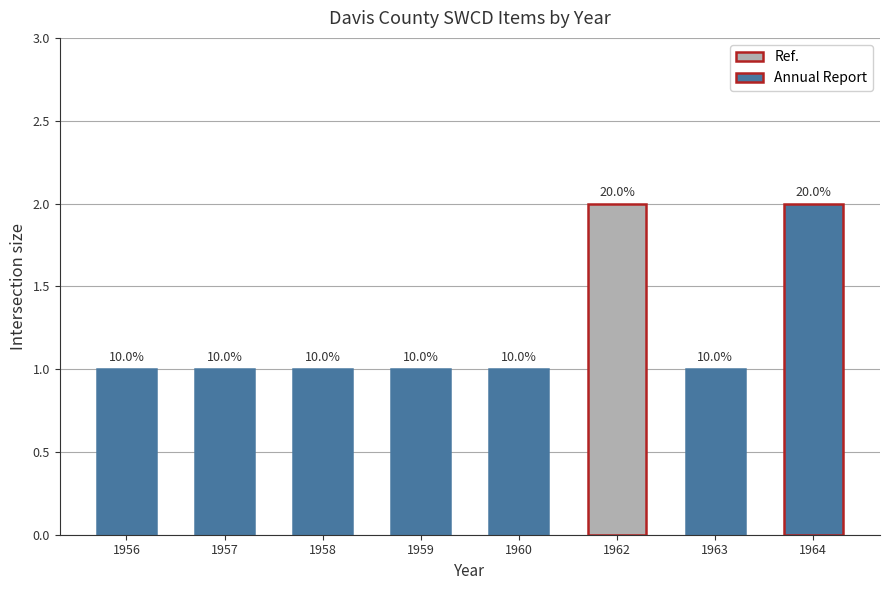

Which category has the highest value across all series?

1962